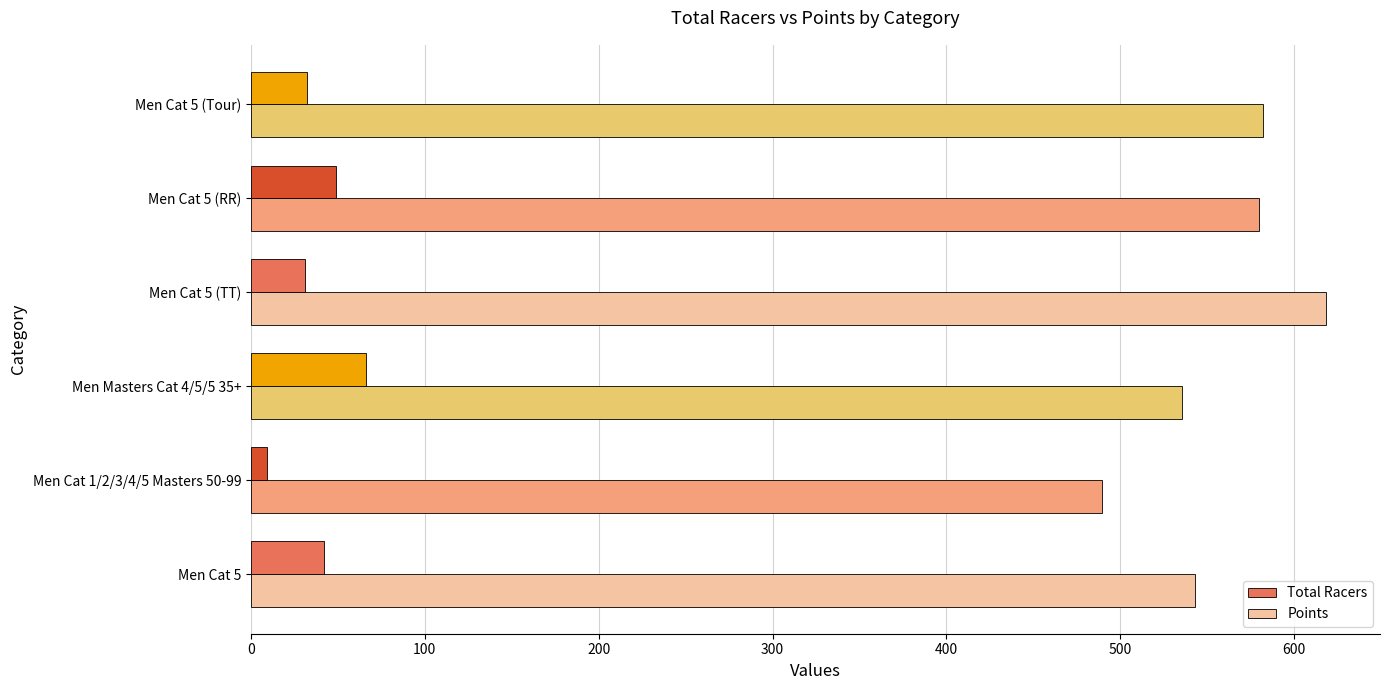

At which category is the sum across all series the highest?

Men Cat 5 (TT)